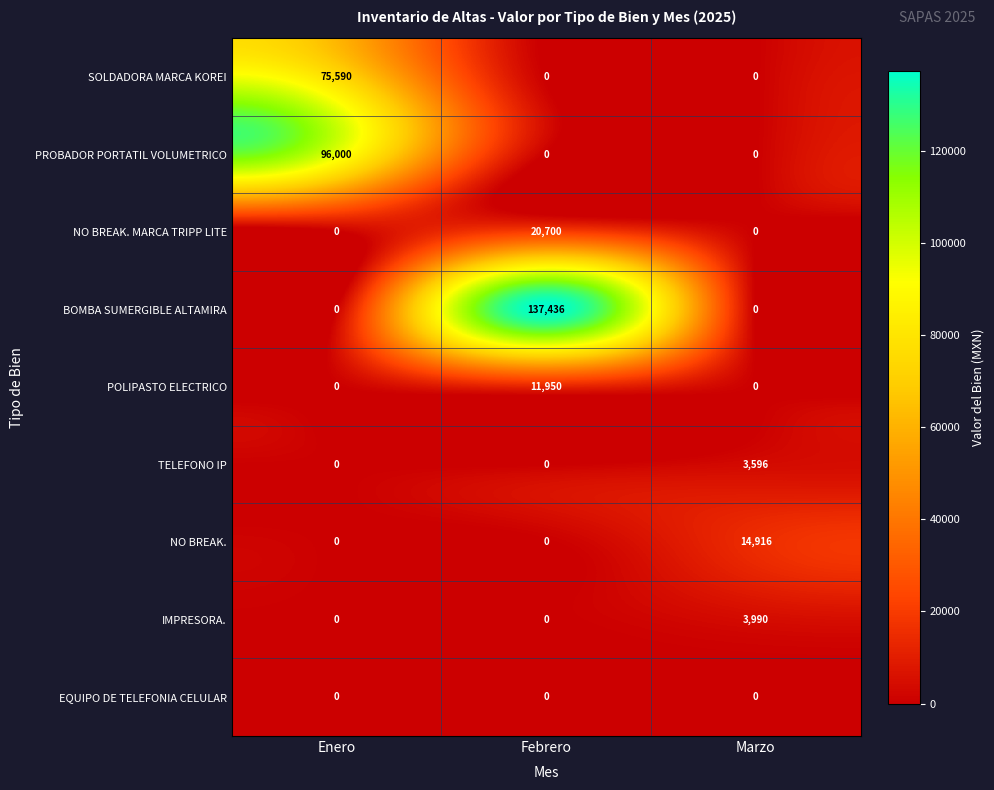

Rank the series by their maximum value, from lowest to highest.

EQUIPO DE TELEFONIA CELULAR, TELEFONO IP, IMPRESORA., POLIPASTO ELECTRICO, NO BREAK., NO BREAK. MARCA TRIPP LITE, SOLDADORA MARCA KOREI, PROBADOR PORTATIL VOLUMETRICO, BOMBA SUMERGIBLE ALTAMIRA